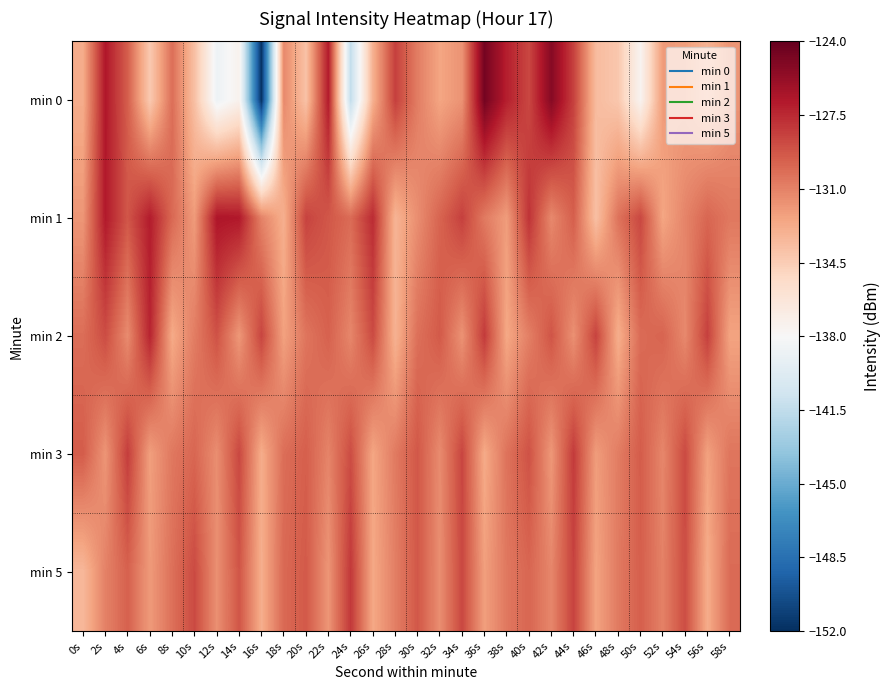

Reading right to left, extract all data points from this chart.

min 0: 58s=-131.8	56s=-133.1	54s=-132.2	52s=-132.0	50s=-137.6	48s=-134.2	46s=-133.6	44s=-128.4	42s=-125.2	40s=-128.7	38s=-127.1	36s=-124.5	34s=-131.7	32s=-132.5	30s=-130.8	28s=-128.4	26s=-133.0	24s=-141.5	22s=-126.9	20s=-133.9	18s=-131.3	16s=-151.9	14s=-137.4	12s=-138.7	10s=-133.8	8s=-130.2	6s=-134.3	4s=-129.6	2s=-126.8	0s=-132.8
min 1: 58s=-130.6	56s=-129.9	54s=-131.1	52s=-132.5	50s=-128.7	48s=-130.4	46s=-133.8	44s=-129.6	42s=-131.3	40s=-127.9	38s=-132.1	36s=-130.7	34s=-128.4	32s=-129.8	30s=-131.5	28s=-133.2	26s=-127.6	24s=-130.1	22s=-129.3	20s=-128.5	18s=-133.0	16s=-131.0	14s=-126.8	12s=-126.7	10s=-132.0	8s=-130.0	6s=-127.0	4s=-129.3	2s=-126.9	0s=-131.8
min 2: 58s=-132.4	56s=-128.4	54s=-131.3	52s=-129.8	50s=-130.1	48s=-132.9	46s=-128.5	44s=-131.6	42s=-129.2	40s=-130.9	38s=-132.6	36s=-128.2	34s=-131.7	32s=-129.4	30s=-130.3	28s=-133.1	26s=-128.8	24s=-131.2	22s=-129.7	20s=-130.5	18s=-132.3	16s=-128.6	14s=-131.9	12s=-129.1	10s=-130.8	8s=-132.7	6s=-127.3	4s=-131.4	2s=-128.9	0s=-130.2
min 3: 58s=-130.5	56s=-132.3	54s=-128.8	52s=-131.2	50s=-129.5	48s=-130.8	46s=-132.1	44s=-128.2	42s=-131.9	40s=-129.1	38s=-130.4	36s=-132.7	34s=-128.6	32s=-131.4	30s=-129.3	28s=-130.7	26s=-132.5	24s=-128.9	22s=-131.1	20s=-129.6	18s=-130.2	16s=-132.8	14s=-128.7	12s=-131.5	10s=-129.9	8s=-130.6	6s=-132.2	4s=-128.3	2s=-131.8	0s=-129.5
min 5: 58s=-130.1	56s=-132.8	54s=-128.9	52s=-131.0	50s=-129.6	48s=-130.7	46s=-132.4	44s=-128.5	42s=-131.2	40s=-129.9	38s=-130.6	36s=-132.2	34s=-128.7	32s=-131.5	30s=-129.3	28s=-130.9	26s=-132.6	24s=-128.1	22s=-131.8	20s=-129.4	18s=-130.0	16s=-132.9	14s=-129.2	12s=-131.6	10s=-128.8	8s=-130.3	6s=-132.0	4s=-129.7	2s=-131.0	0s=-133.4